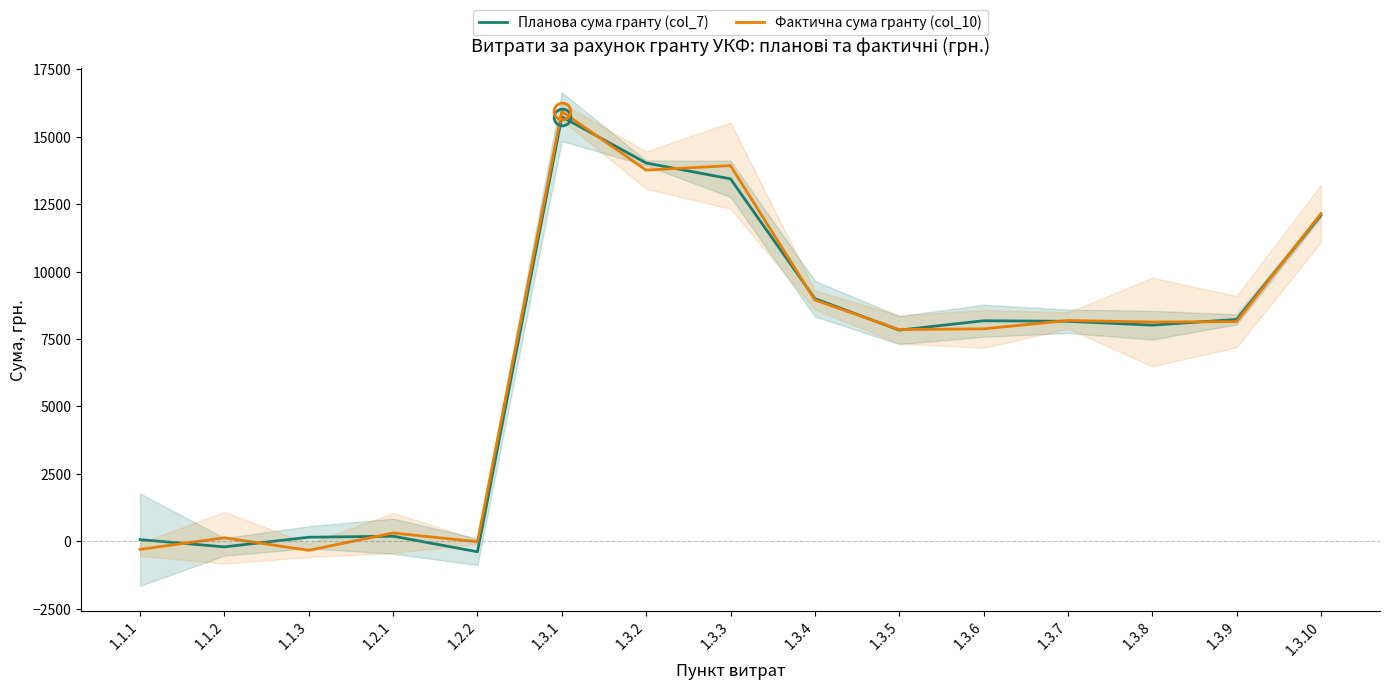

Rank the series by their average value, from highest to lowest.

Фактична сума гранту (col_10), Планова сума гранту (col_7)